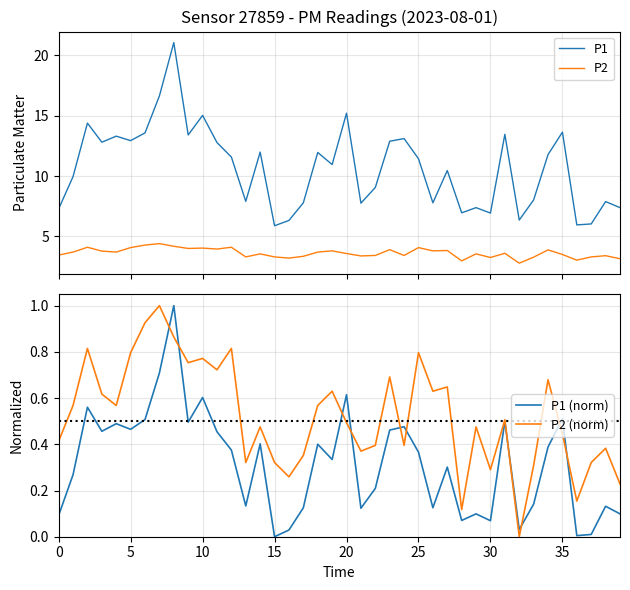

True or false: P1 and P2 cross at least once.

False